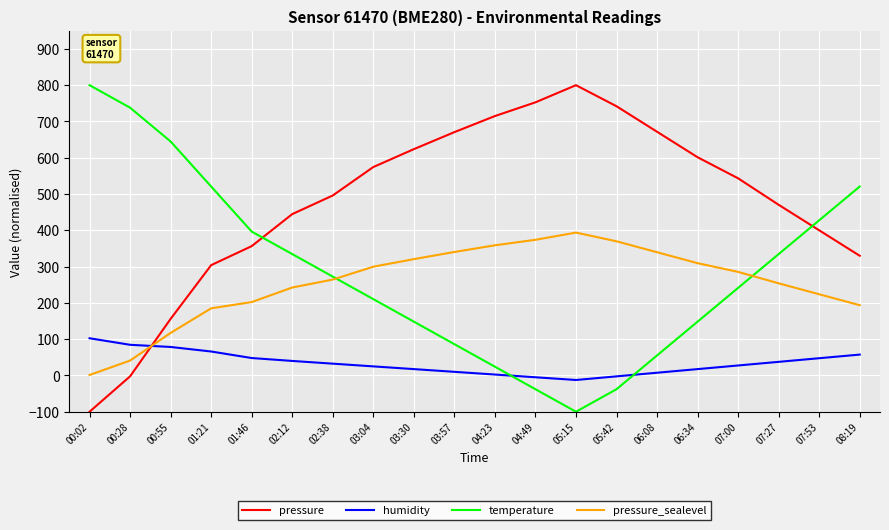

What is the difference between the maximum and minimum values in the humidity series?

115.0